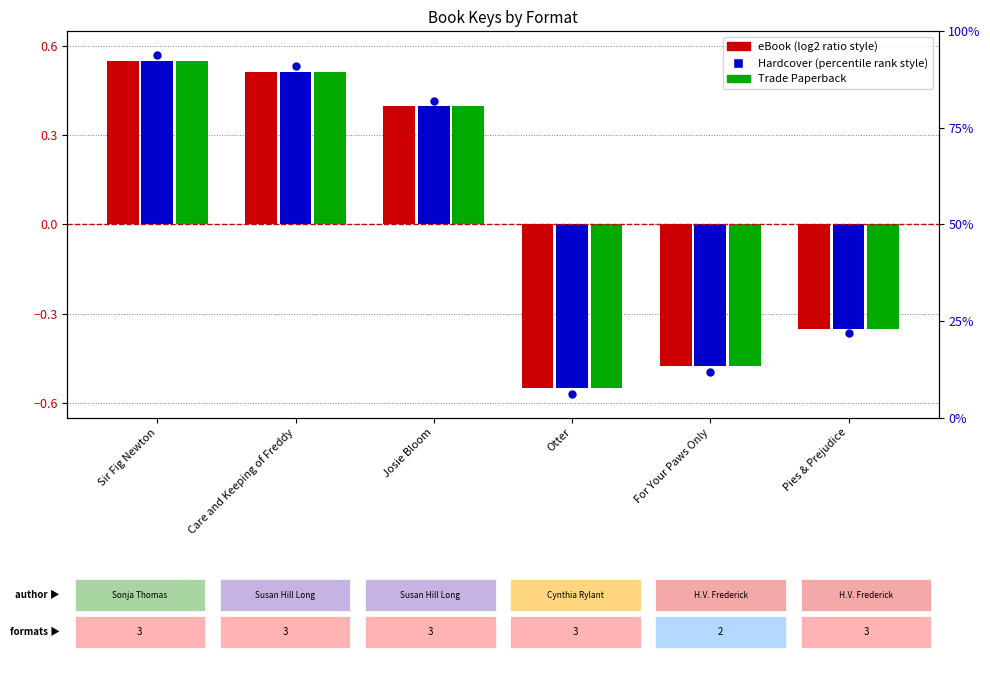

Which series has the largest total across all categories?

percentile rank within the sample